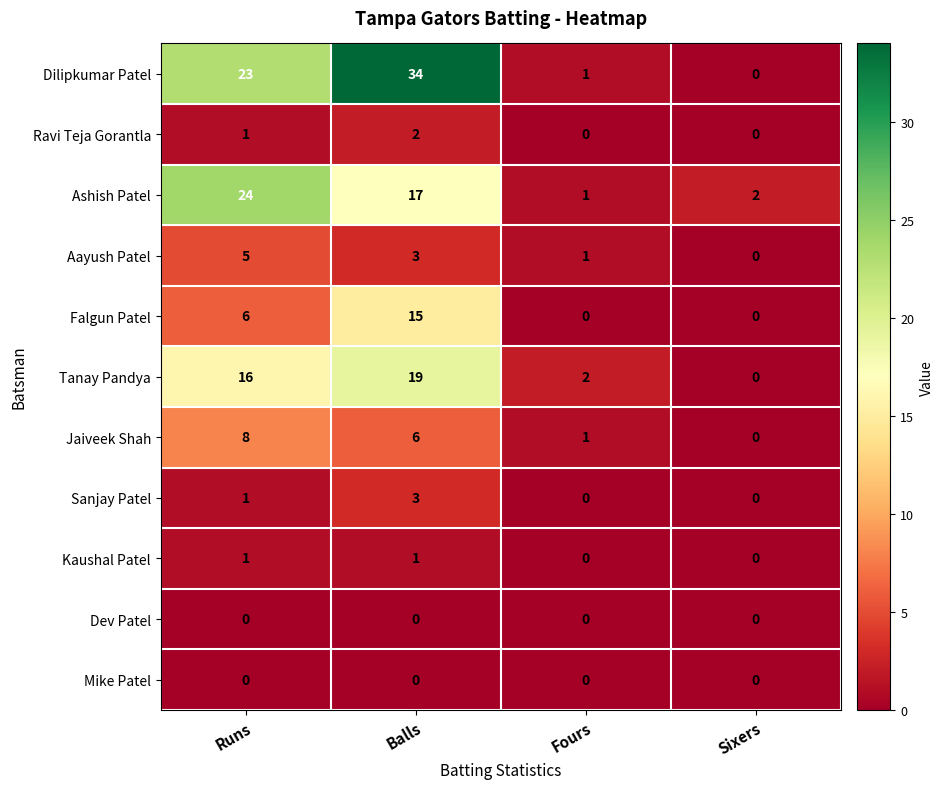

What is the spread (max minus min) of values at Fours?

2